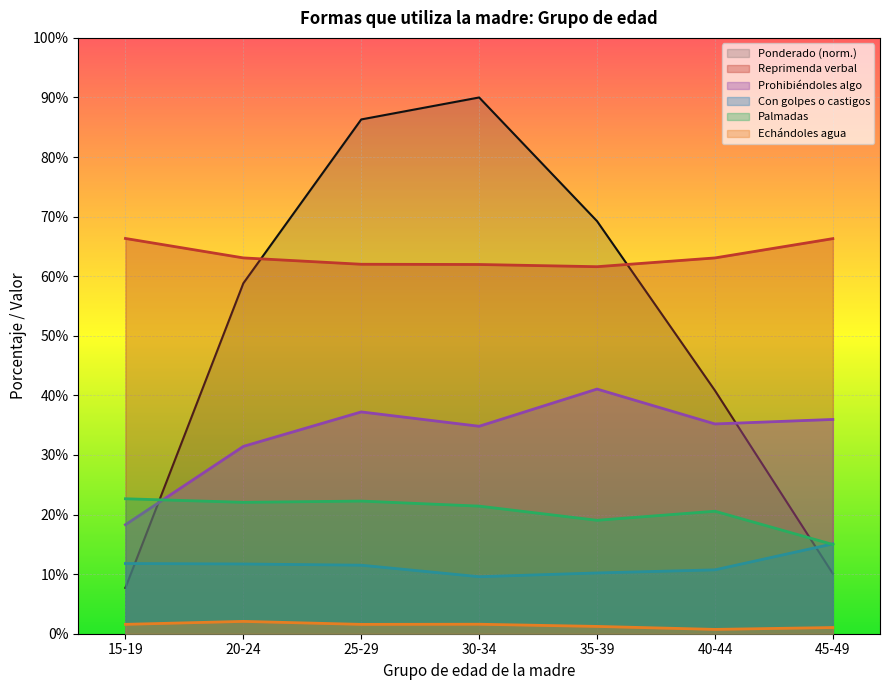

At which category is the sum across all series the highest?

25-29